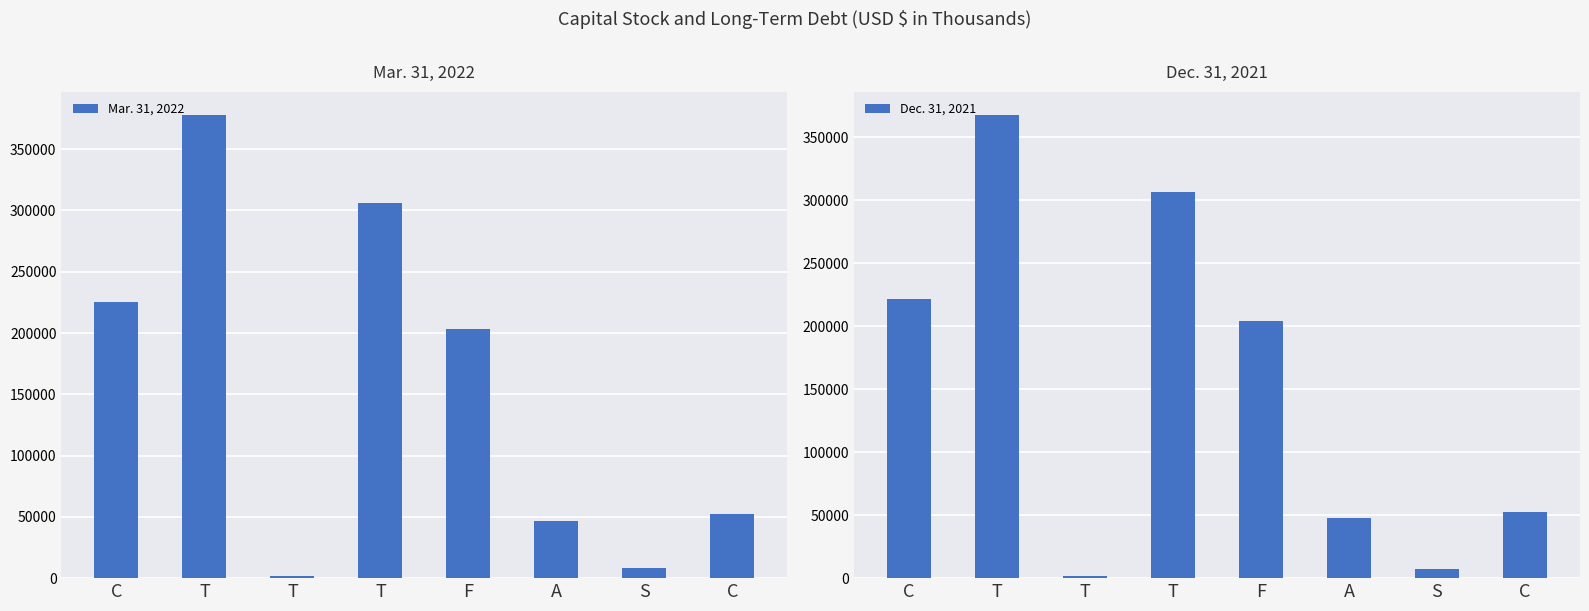

What is the sum of the Dec. 31, 2021 values at T and T?

308604